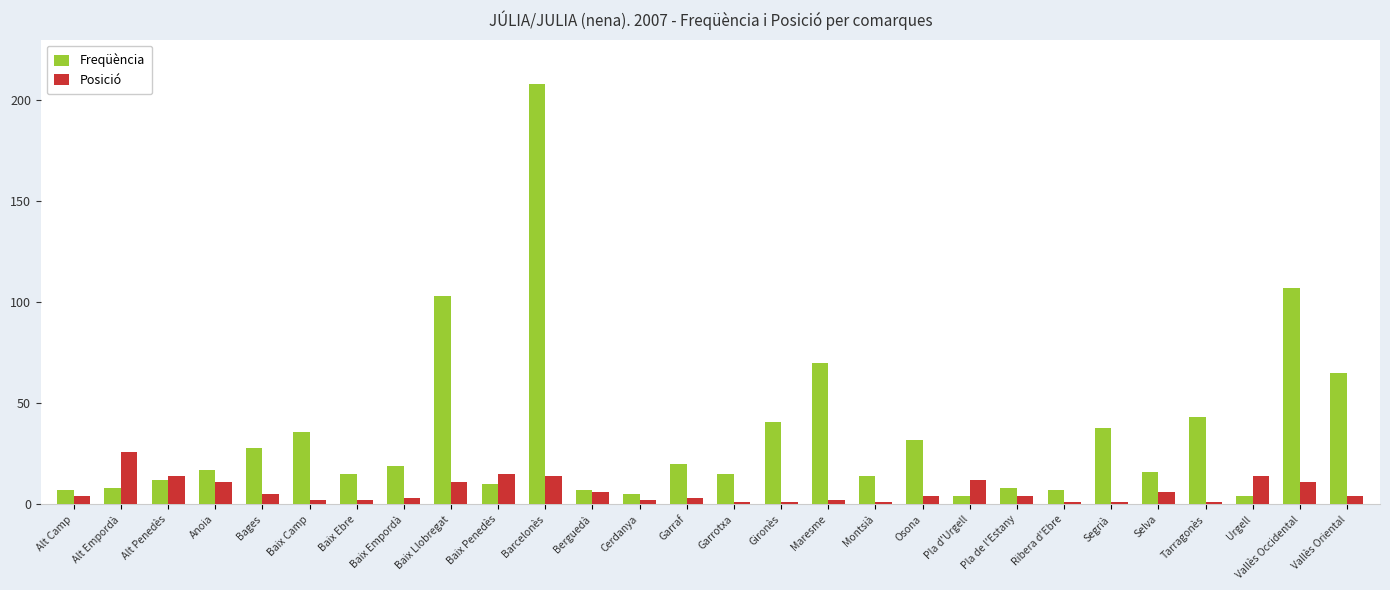

Which series has the widest spread of values?

Freqüència